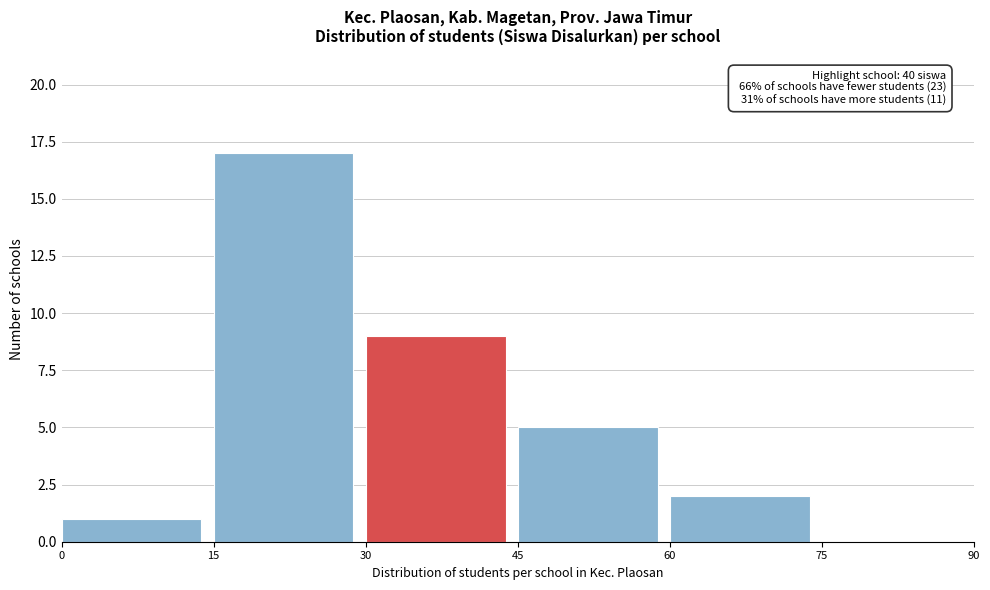

Over which range of the x-axis is the bar tallest?

15 to 30